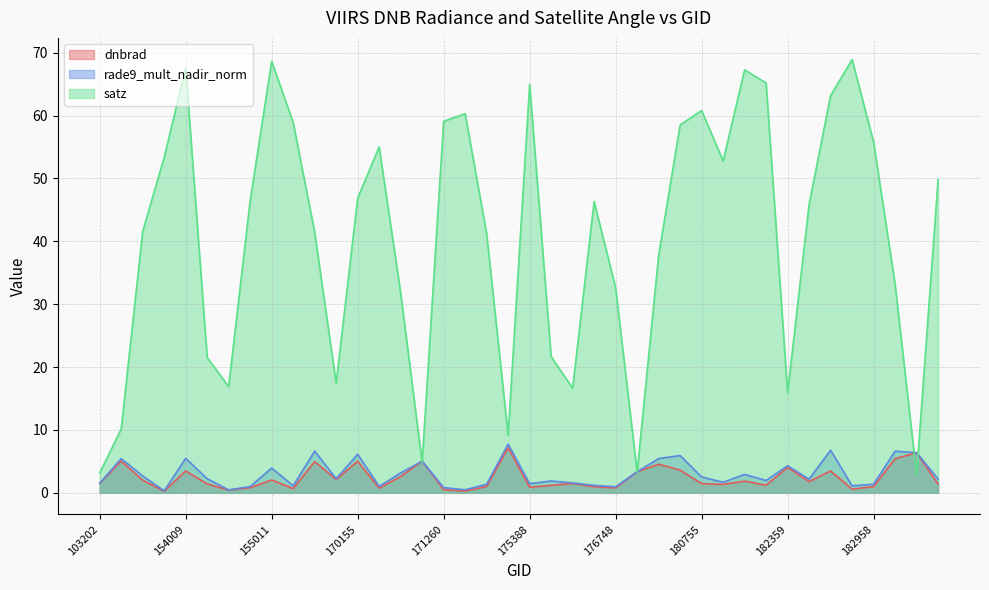

True or false: rade9_mult_nadir_norm has more than 2 interior local peaks.

True